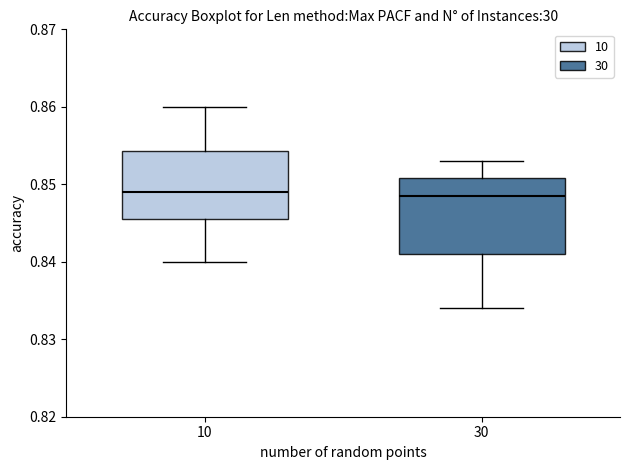

Reading left to right, transcribe this box plot: for each box, give where its median line is, the range the box spans, and where its two whiskers end, as read against the y-axis. The values are not printed on the chart, so give them approximately, as read against the axis.

10: median 0.849, box 0.846 to 0.854, whiskers 0.840 to 0.860
30: median 0.849, box 0.841 to 0.851, whiskers 0.834 to 0.853